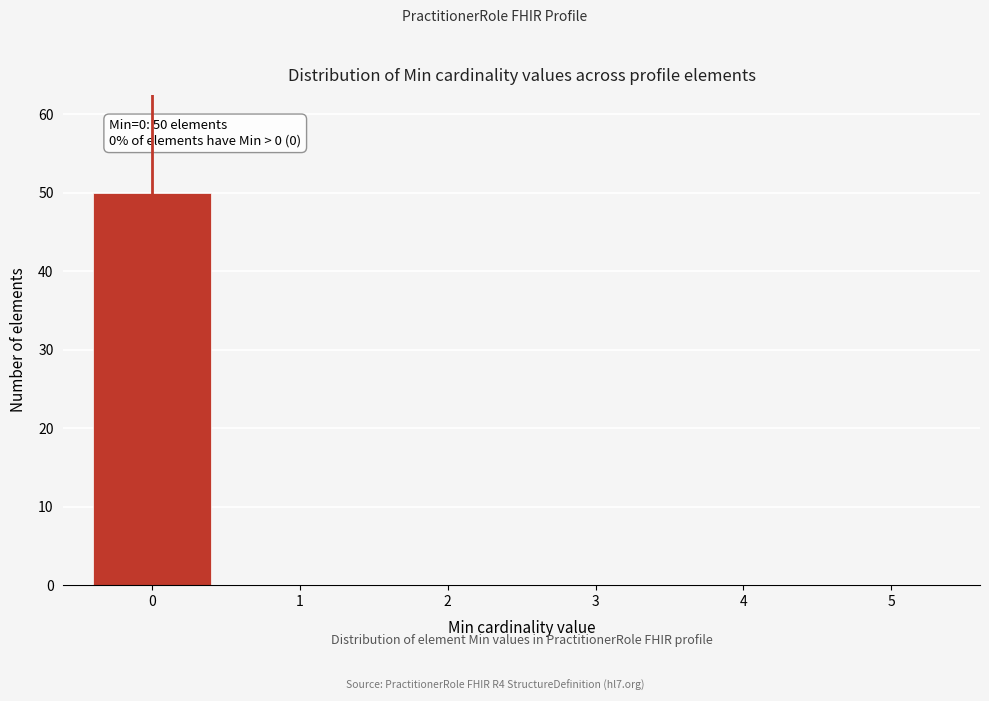

Reading left to right, list all the values displayed in this chart.

0=50	1=0	2=0	3=0	4=0	5=0